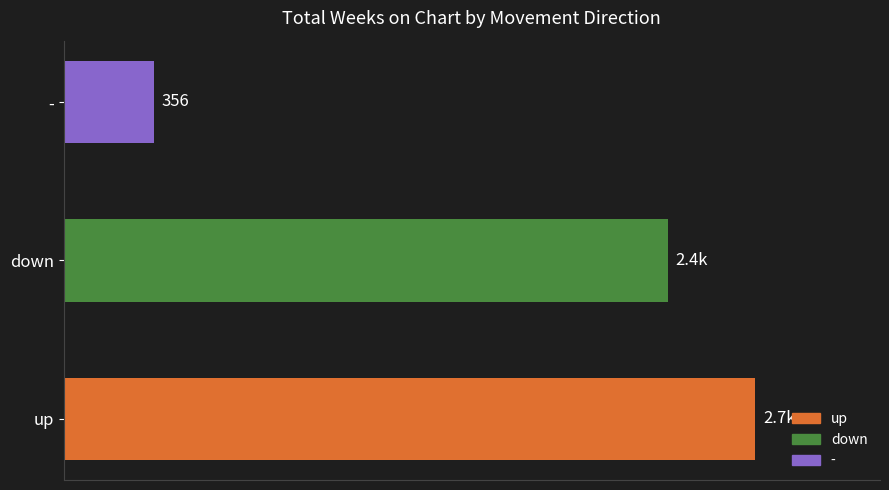

What is the smallest value displayed?

356